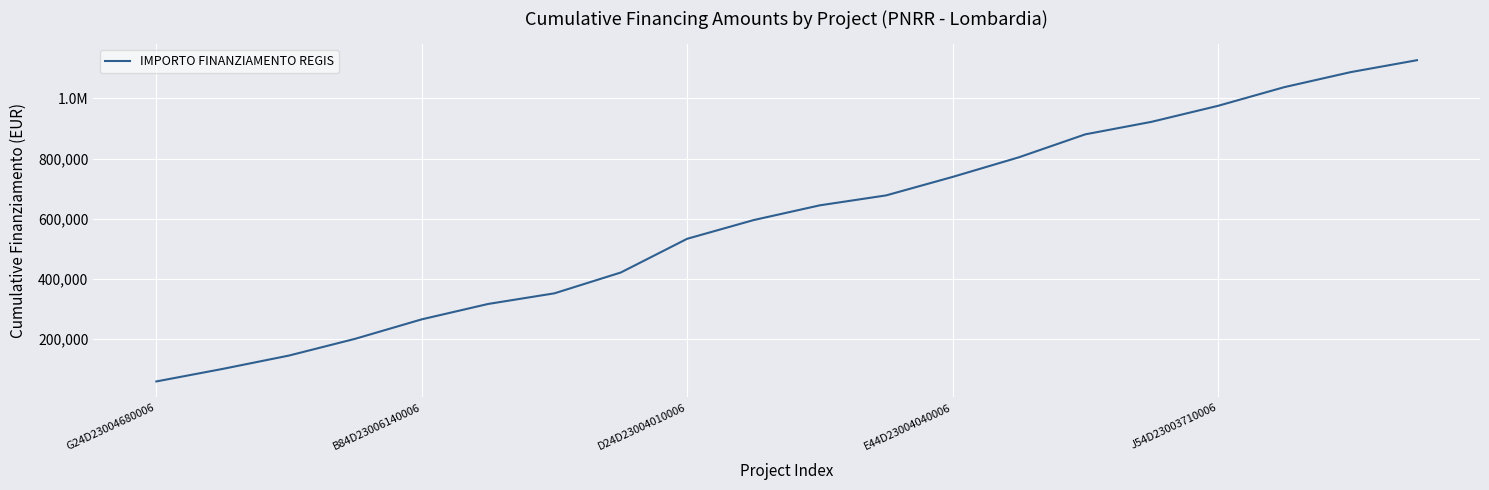

Is this an area chart (filled region under the line)?

No